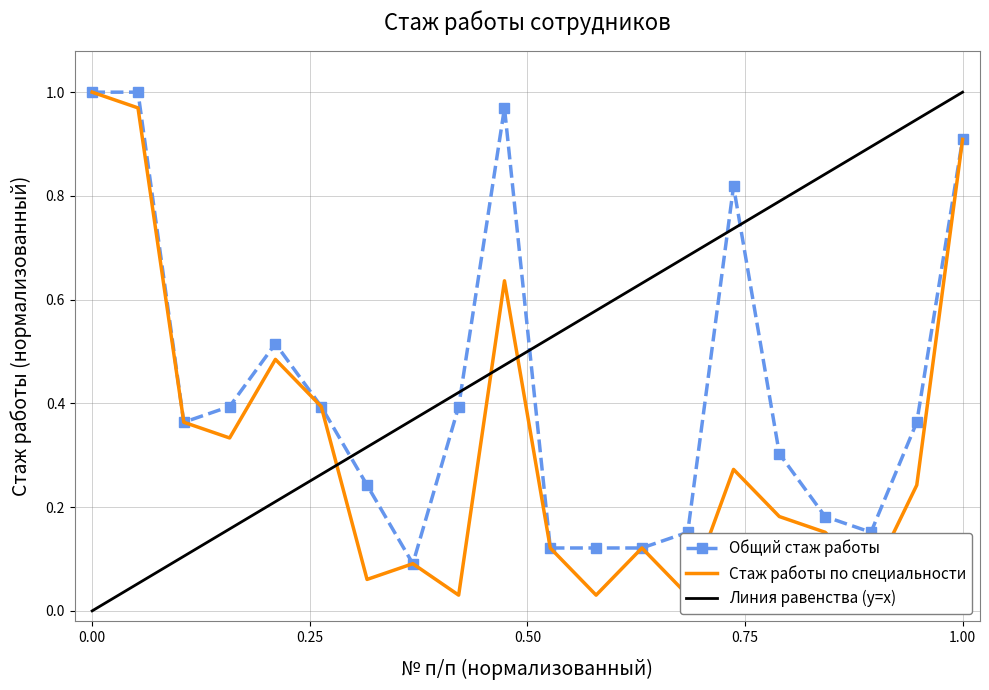

Is the value of Общий стаж работы at 17 greater than the value of Стаж работы по специальности at 8?

Yes